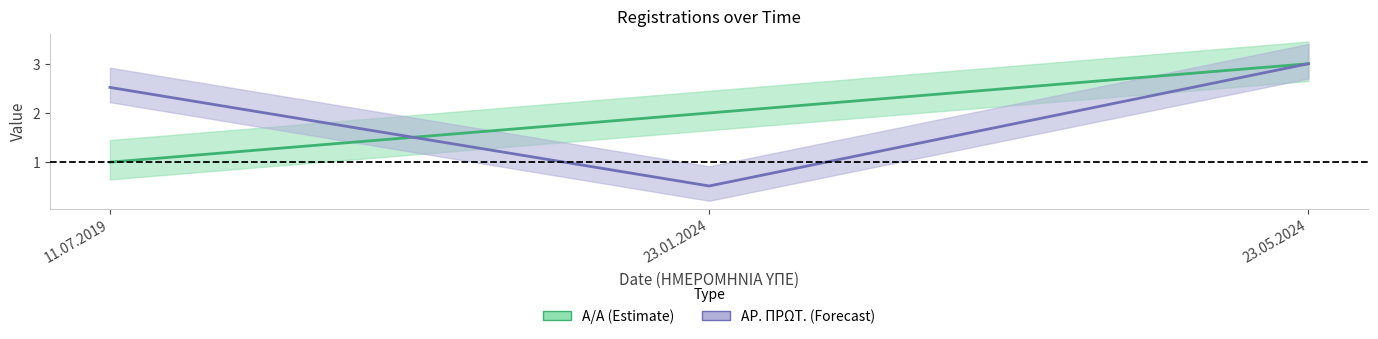

What is the difference between the maximum and minimum values in the AA series?

2.0